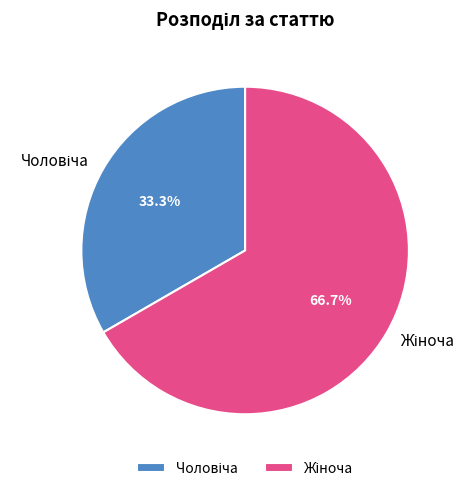

Is there any slice that represents more than half of the pie?

Yes